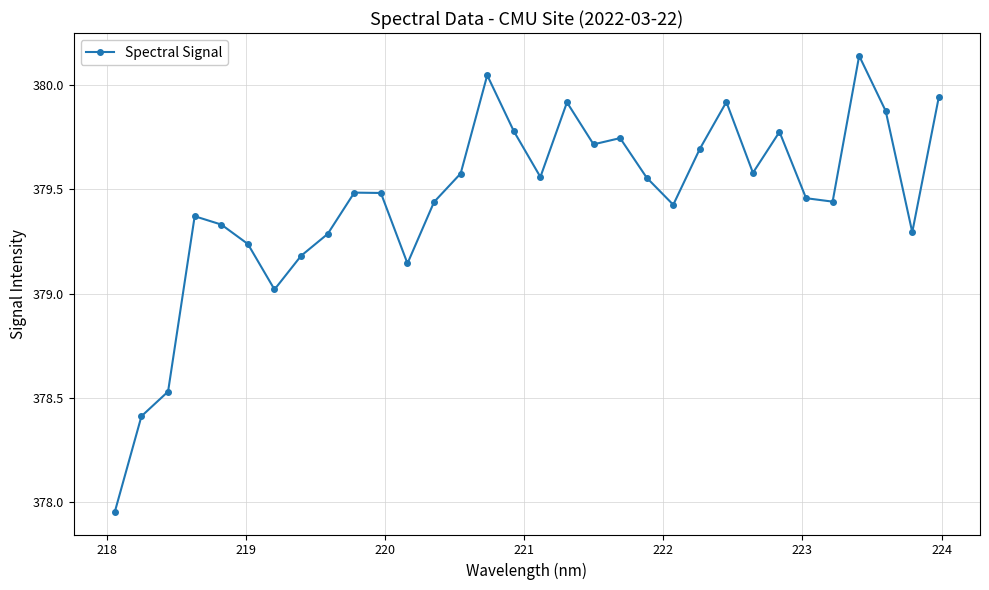

True or false: the data has more than 0 interior local peaks.

True